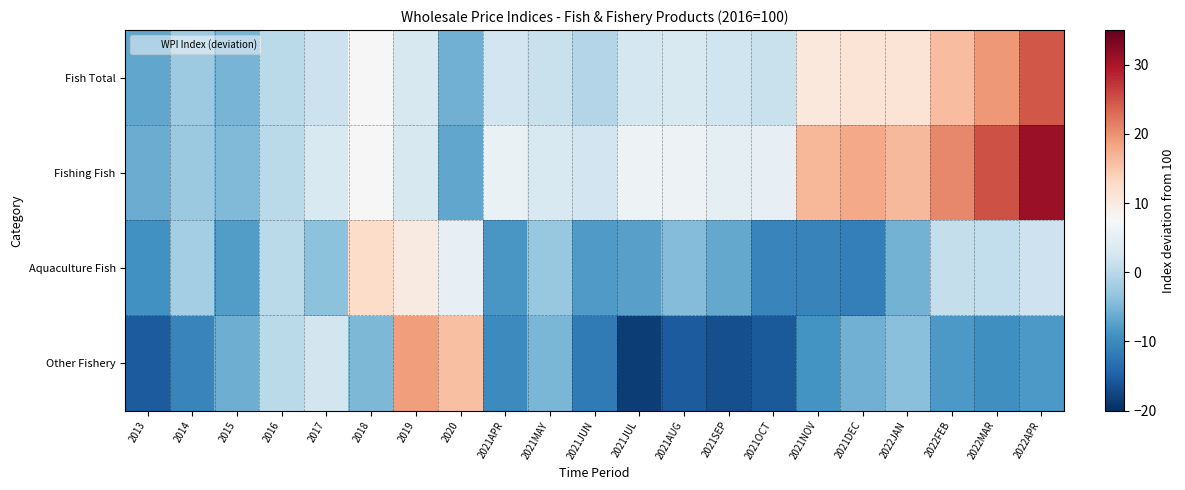

Reading left to right, what are all the values shown in this chart?

Fish Total: 2013=-6.8	2014=-2.5	2015=-5.3	2016=0.0	2017=1.6	2018=7.5	2019=3.2	2020=-5.6	2021APR=2.2	2021MAY=1.3	2021JUN=-0.5	2021JUL=2.7	2021AUG=3.2	2021SEP=2.0	2021OCT=1.3	2021NOV=10.4	2021DEC=11.3	2022JAN=11.2	2022FEB=15.9	2022MAR=19.3	2022APR=24.5
Fishing Fish: 2013=-6.1	2014=-2.8	2015=-4.5	2016=0.0	2017=3.3	2018=7.7	2019=3.0	2020=-6.7	2021APR=5.7	2021MAY=3.4	2021JUN=2.3	2021JUL=6.1	2021AUG=6.1	2021SEP=5.1	2021OCT=5.2	2021NOV=16.6	2021DEC=17.8	2022JAN=16.3	2022FEB=20.7	2022MAR=25.0	2022APR=31.2
Aquaculture Fish: 2013=-9.1	2014=-1.8	2015=-7.8	2016=0.0	2017=-3.8	2018=12.5	2019=10.0	2020=5.2	2021APR=-8.5	2021MAY=-2.9	2021JUN=-8.1	2021JUL=-7.4	2021AUG=-4.4	2021SEP=-6.5	2021OCT=-10.7	2021NOV=-10.9	2021DEC=-11.3	2022JAN=-5.4	2022FEB=1.0	2022MAR=0.7	2022APR=1.8
Other Fishery: 2013=-15.3	2014=-10.6	2015=-6.0	2016=0.0	2017=2.5	2018=-4.9	2019=19.0	2020=15.9	2021APR=-10.0	2021MAY=-5.1	2021JUN=-11.8	2021JUL=-18.5	2021AUG=-15.4	2021SEP=-16.6	2021OCT=-15.6	2021NOV=-9.0	2021DEC=-5.7	2022JAN=-4.0	2022FEB=-8.3	2022MAR=-9.4	2022APR=-8.2